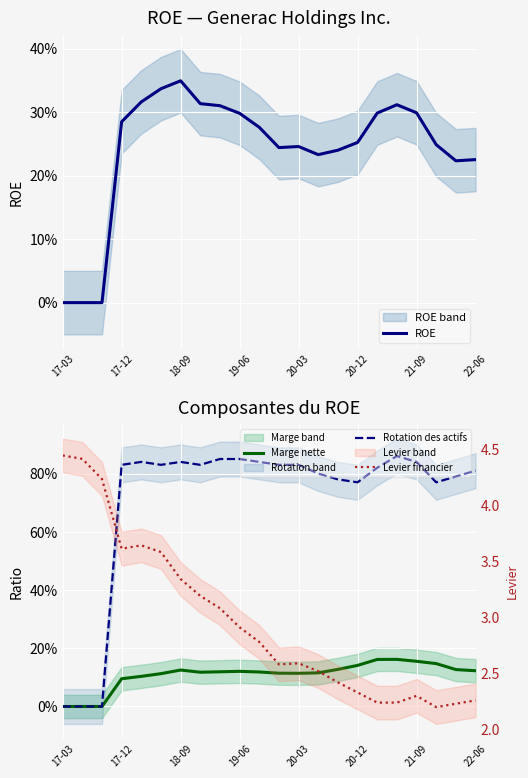

At which label does Levier financier reach its peak?

17-03